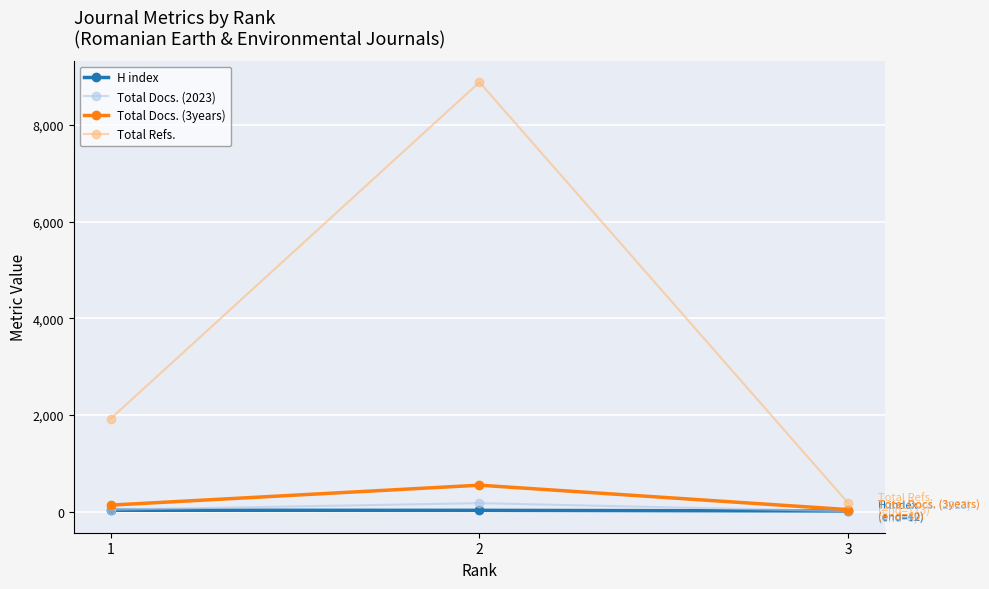

At which category is the sum across all series the highest?

2